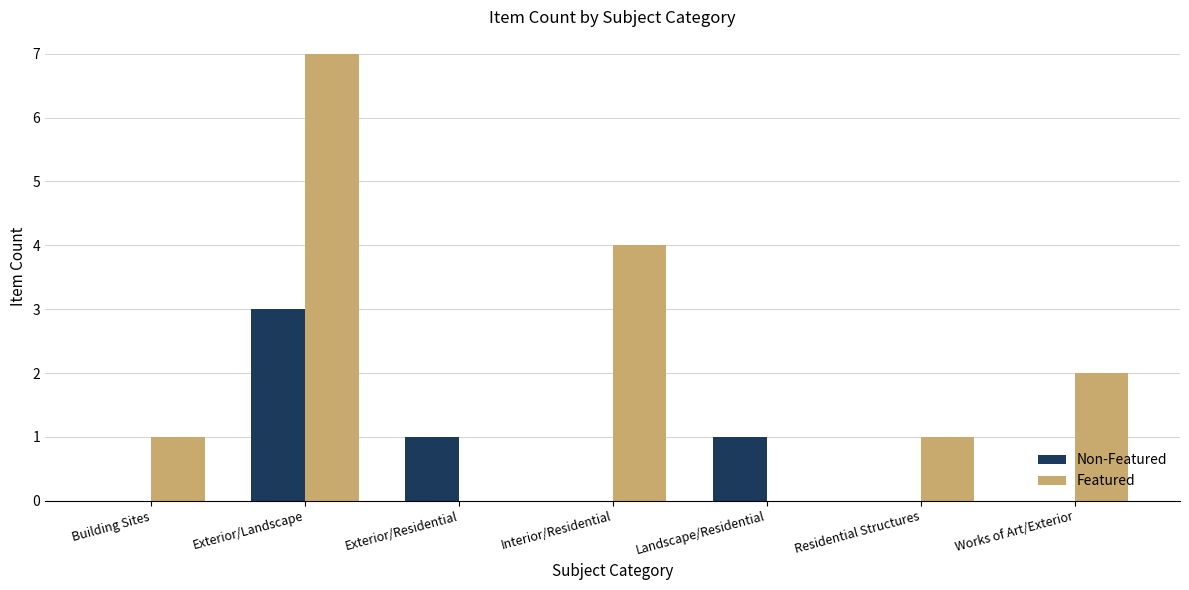

Between Residential Structures and Works of Art/Exterior, which series saw the biggest shift?

Featured